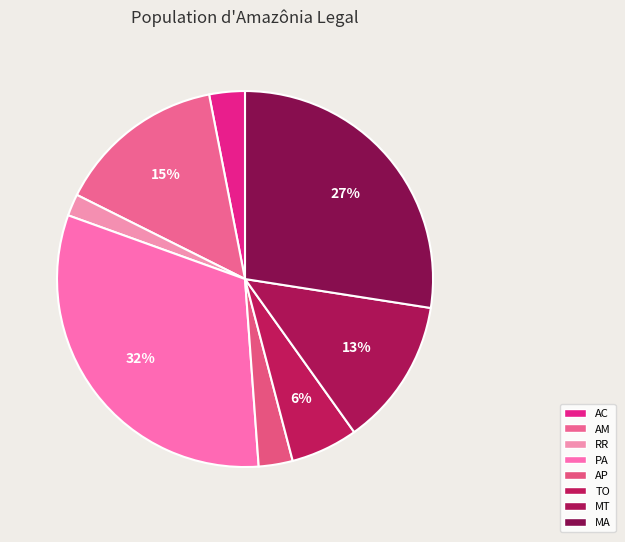

True or false: AM accounts for 8% of the total.

False